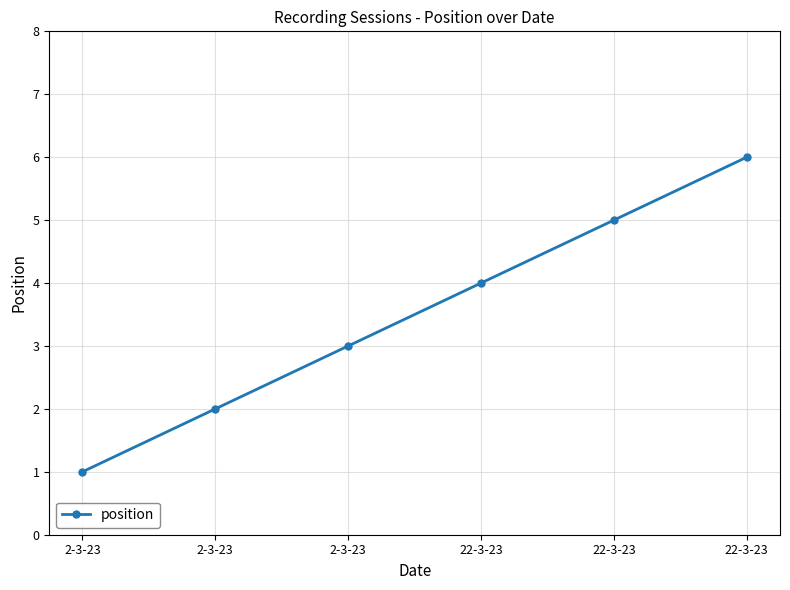

Reading left to right, list all the values displayed in this chart.

1	2	3	4	5	6